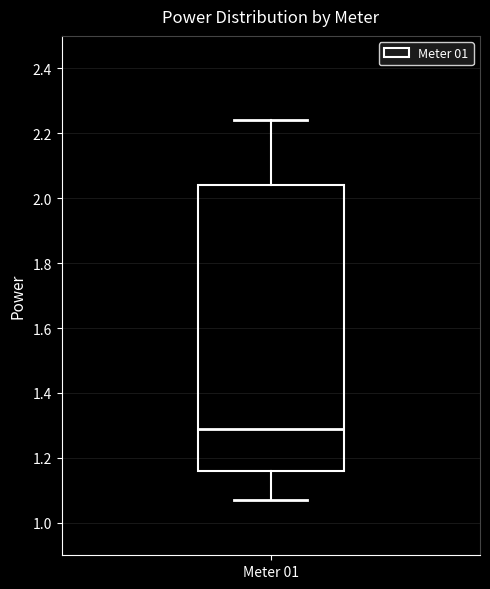

Where does the upper whisker of the box for Meter 01 end on the y-axis? The values are not printed on the chart, so give them approximately, as read against the axis.

2.24